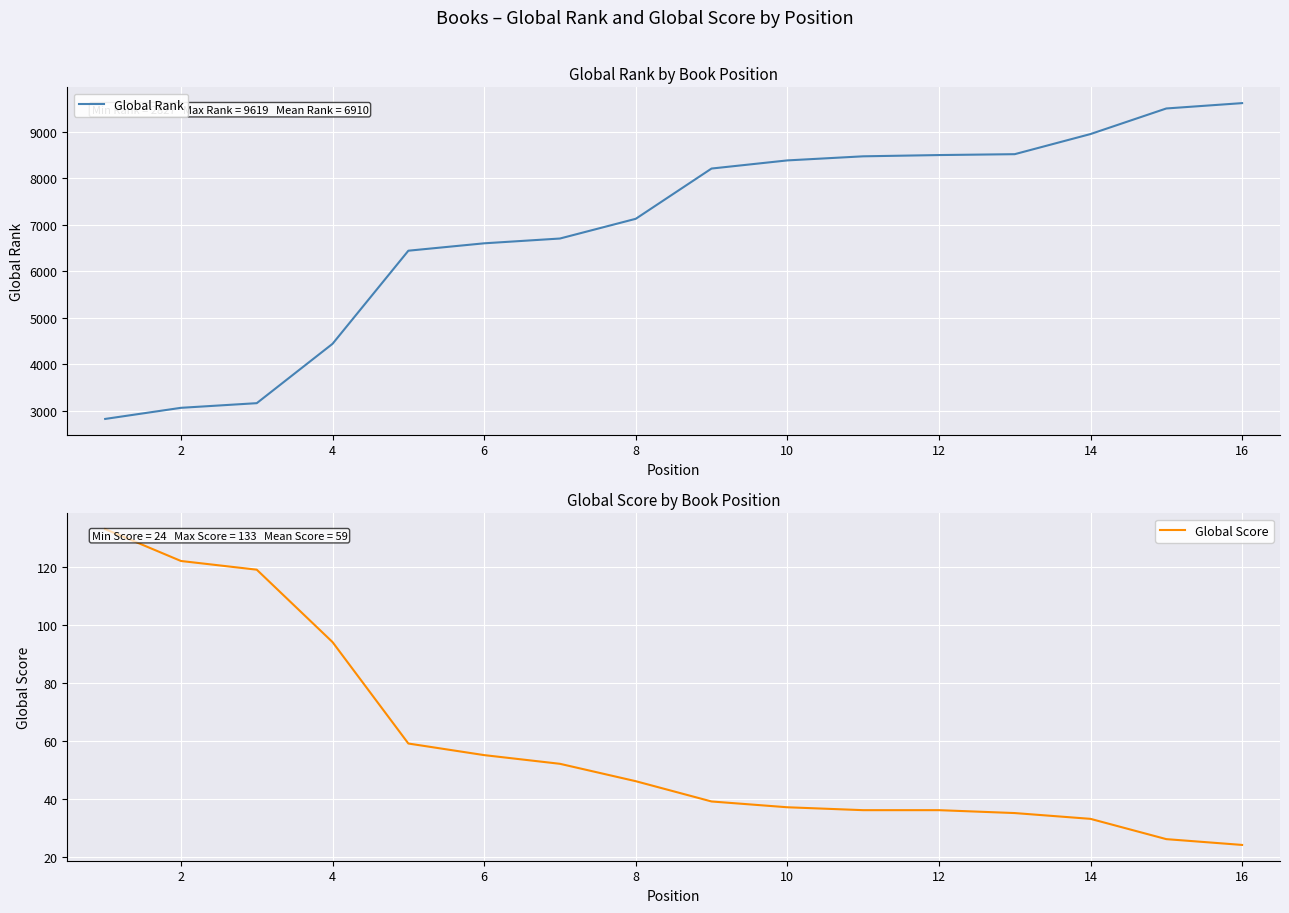

What is the highest value of the Global Rank series?

9619